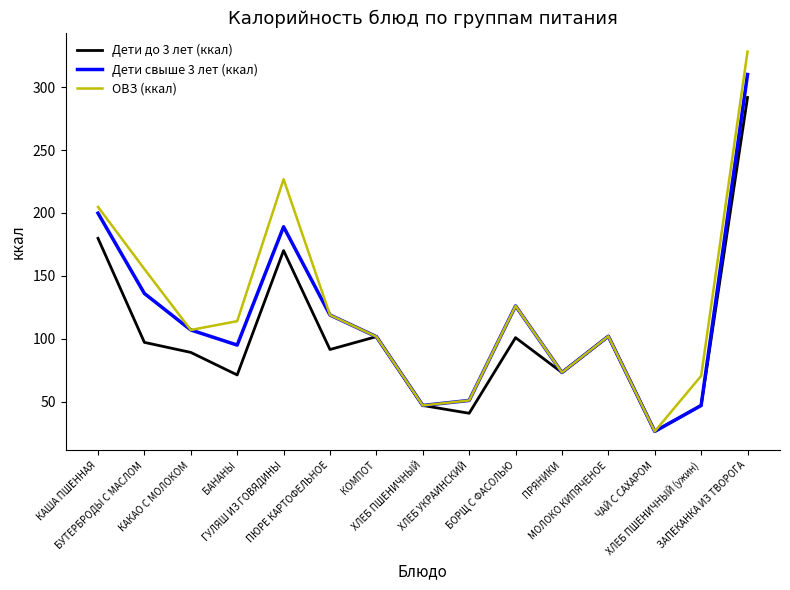

What is the lowest value of the Дети до 3 лет (ккал) series?

26.4